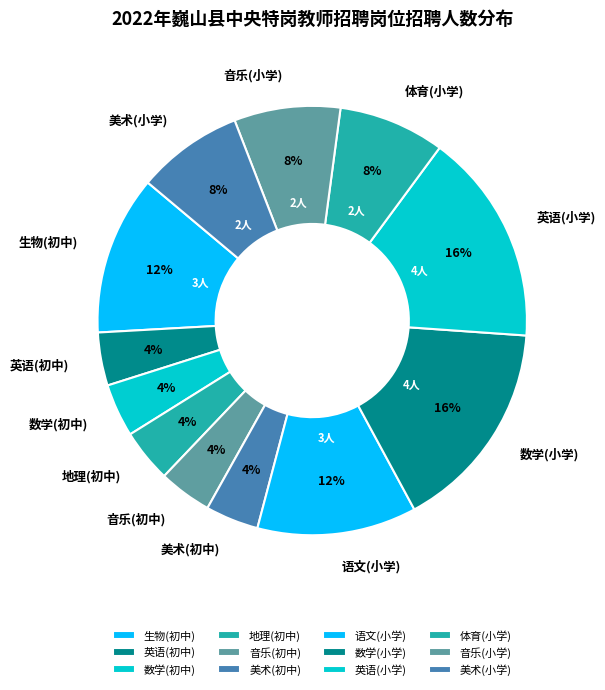

To the nearest percent, what percentage of the pie is 体育(小学)?

8%